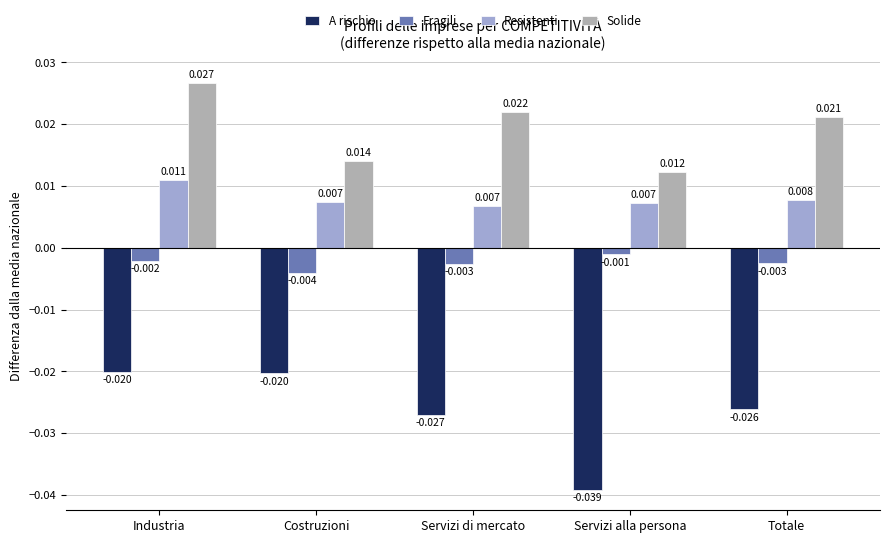

Which series has the largest range (max minus min)?

A rischio